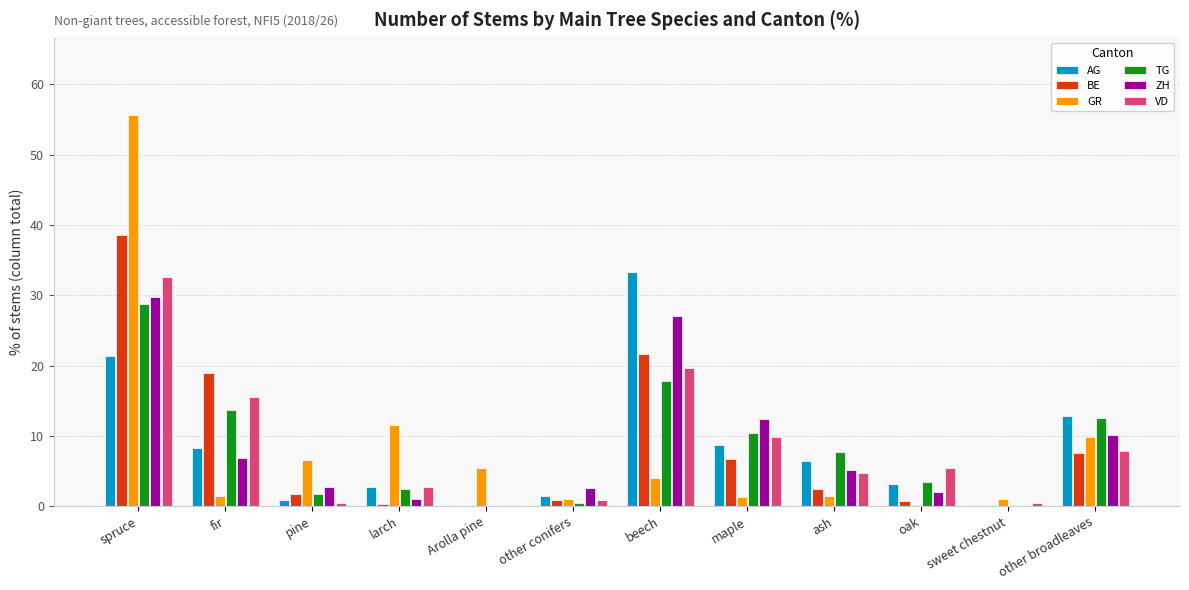

Is it true that GR equals 55.6 at spruce?

True